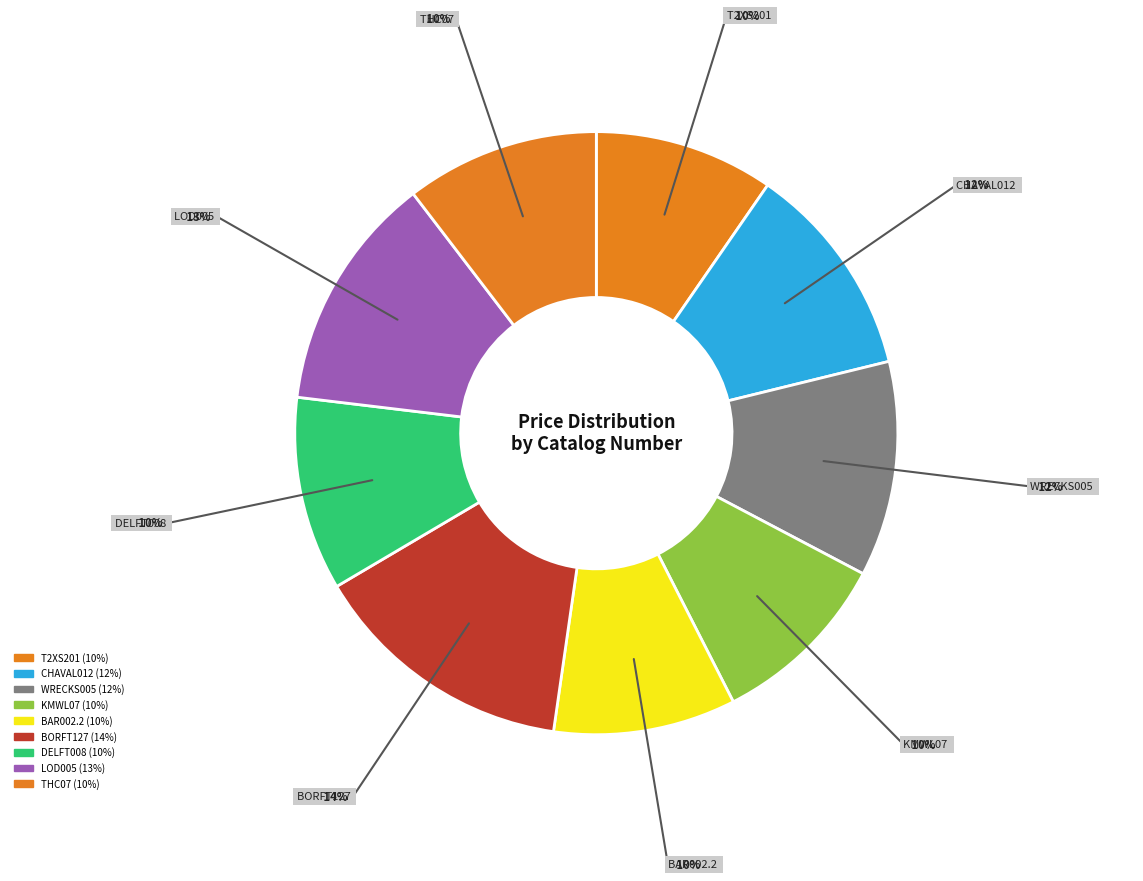

To the nearest percent, what is the average slice percentage?

11%